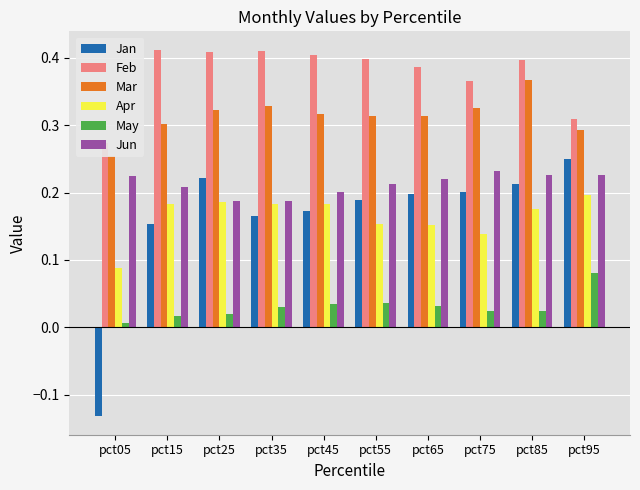

The Feb series shows 0.4 at pct55. True or false?

True